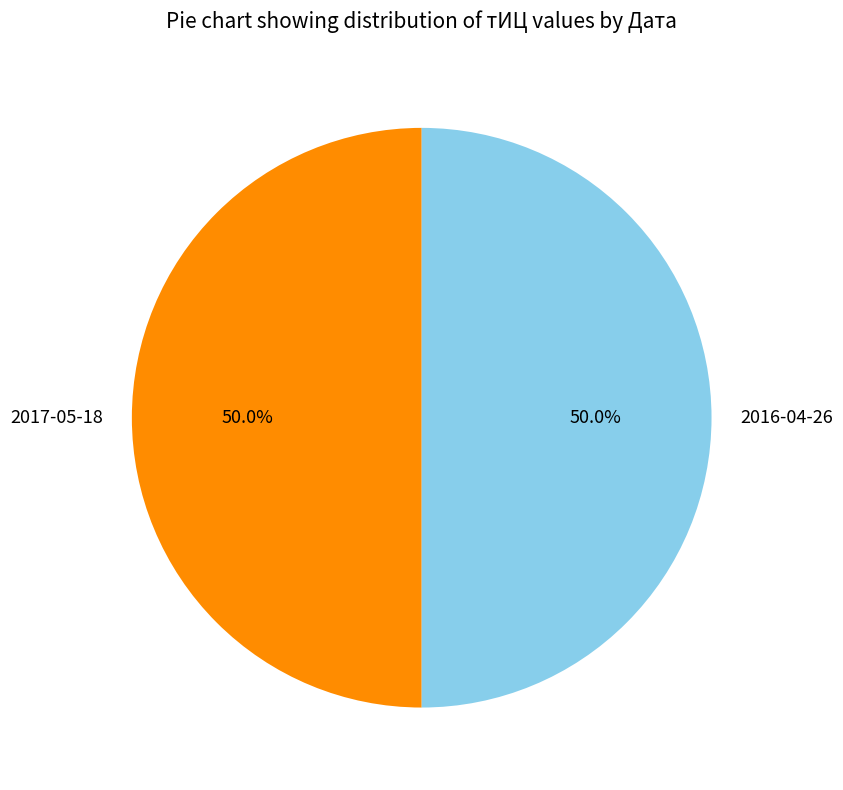

What portion of the pie excludes 2017-05-18?

50.0%